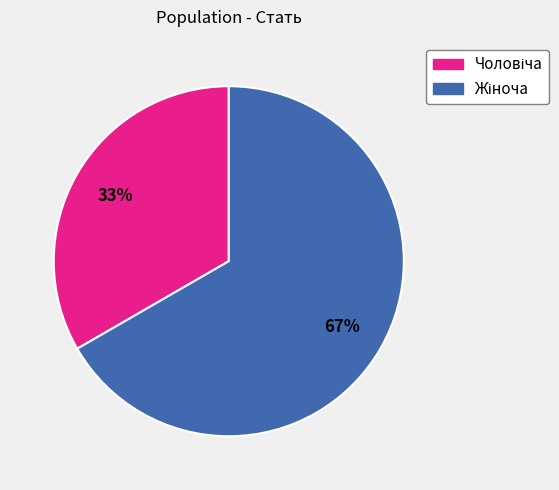

Does any single category account for the majority?

Yes